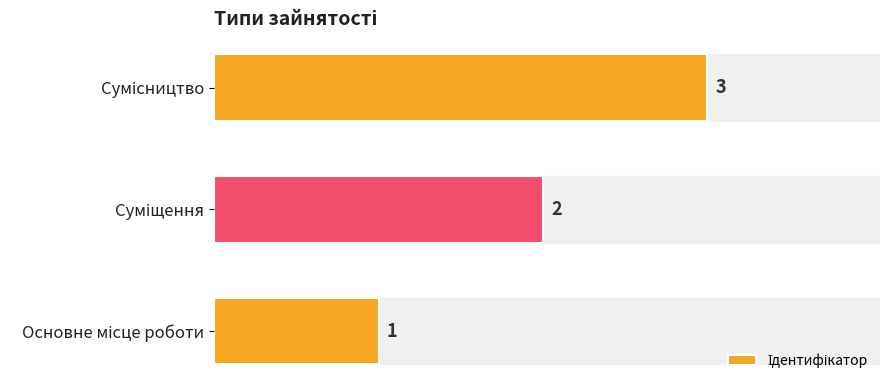

Count the values in the range 1 to 3.

3